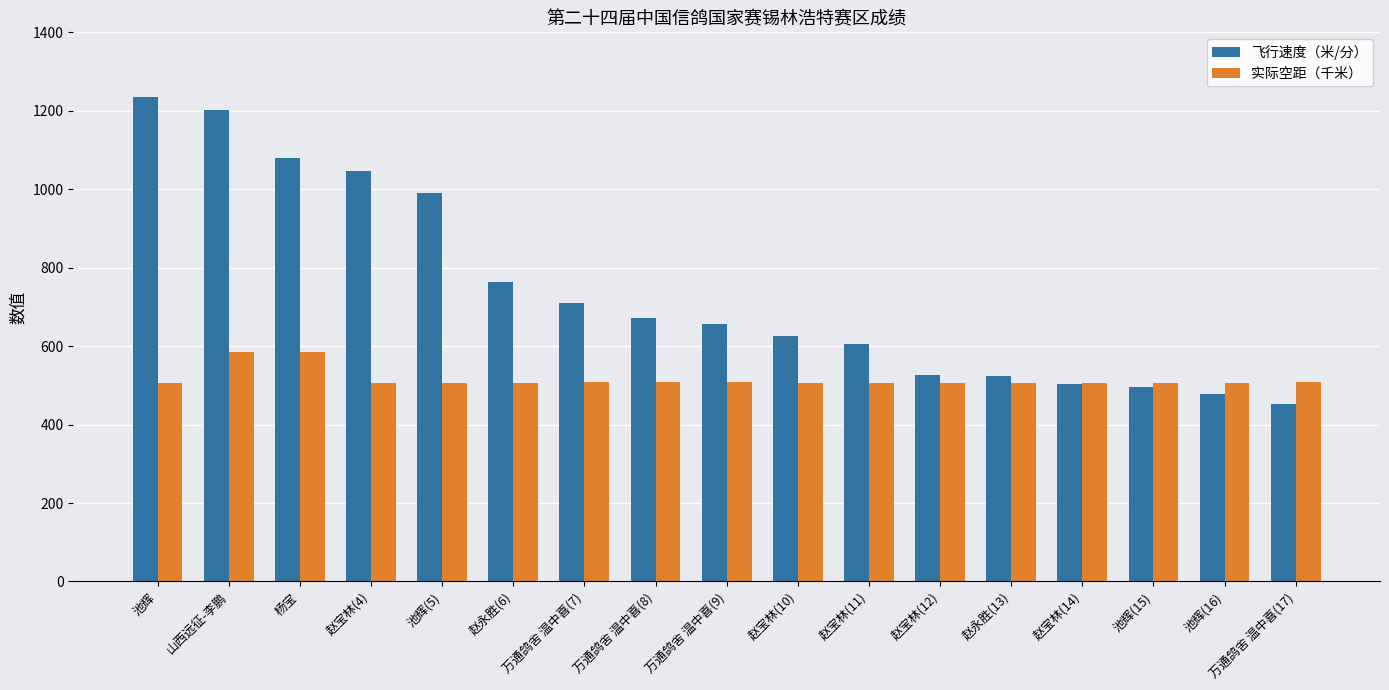

The value of 实际空距（千米） at 万通鸽舍 温中喜(7) is 147.5. True or false?

False